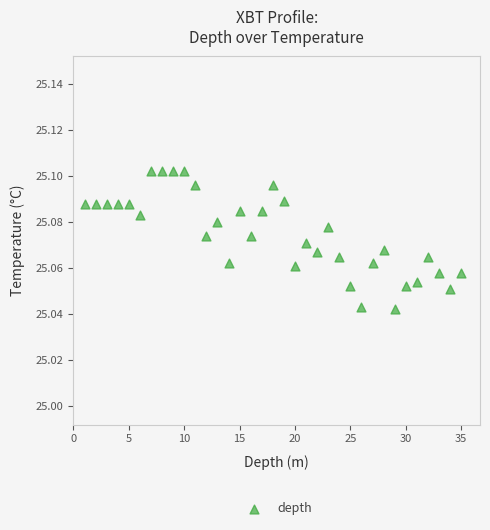

What is the range of X values (max minus min)?

34.0